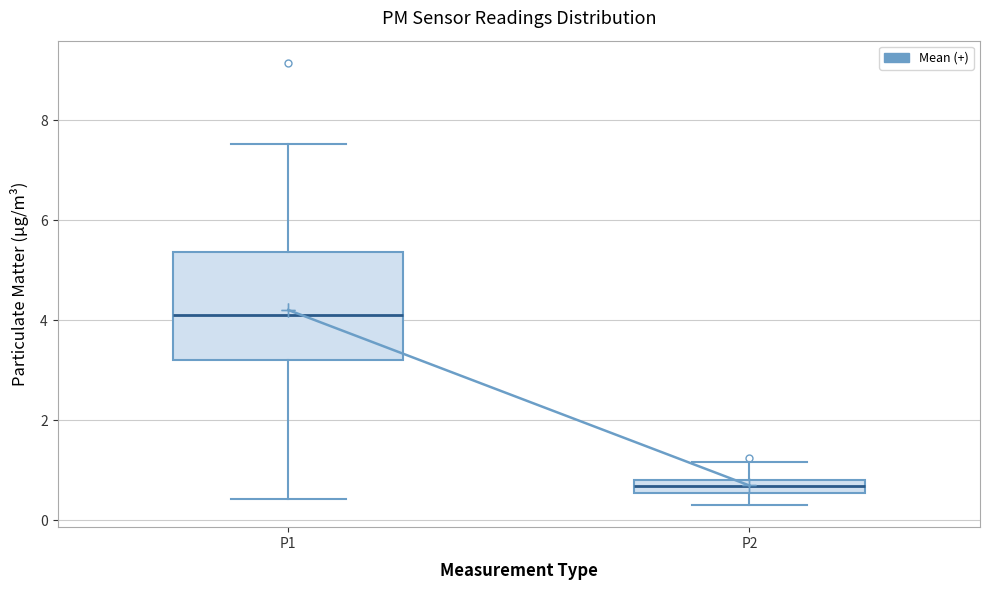

Comparing the boxes themselves (not the whiskers), which one is the tallest?

P1